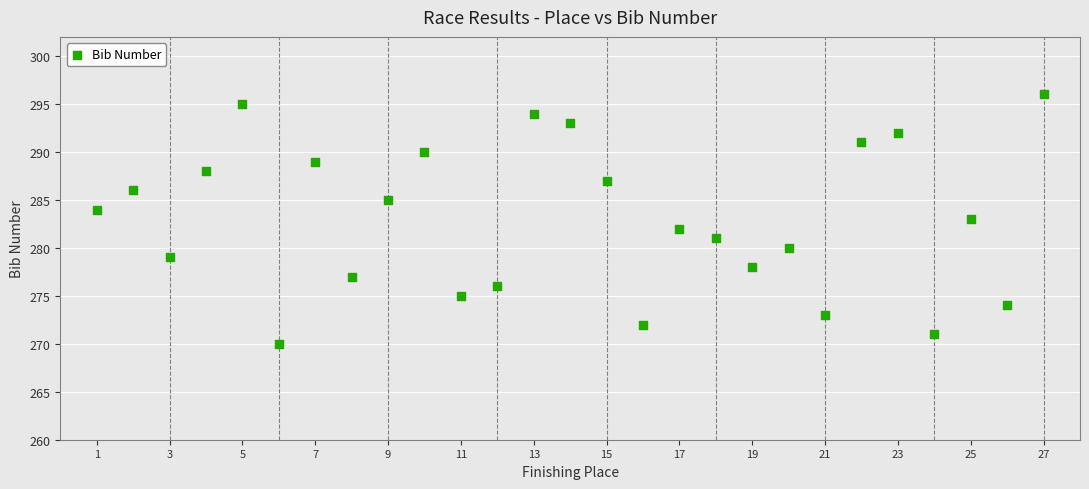

What is the range of Y values (max minus min)?

26